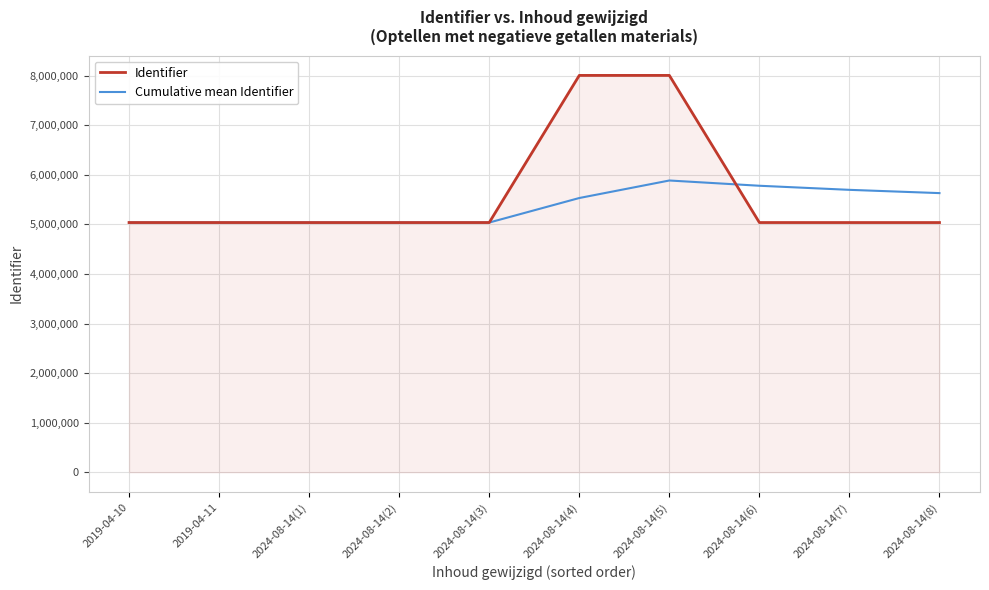

Is it true that Identifier equals 5038392 at 2024-08-14(8)?

True